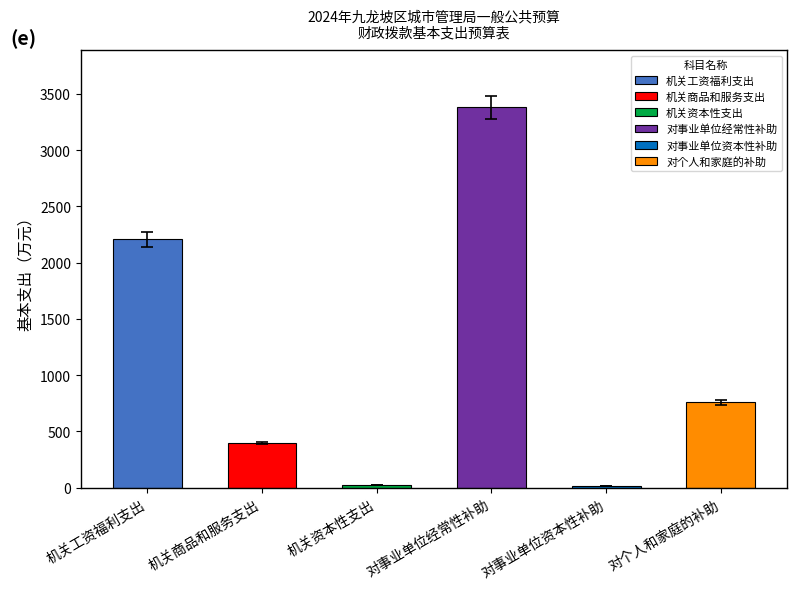

True or false: the data shows 82.5 at 机关商品和服务支出.

False